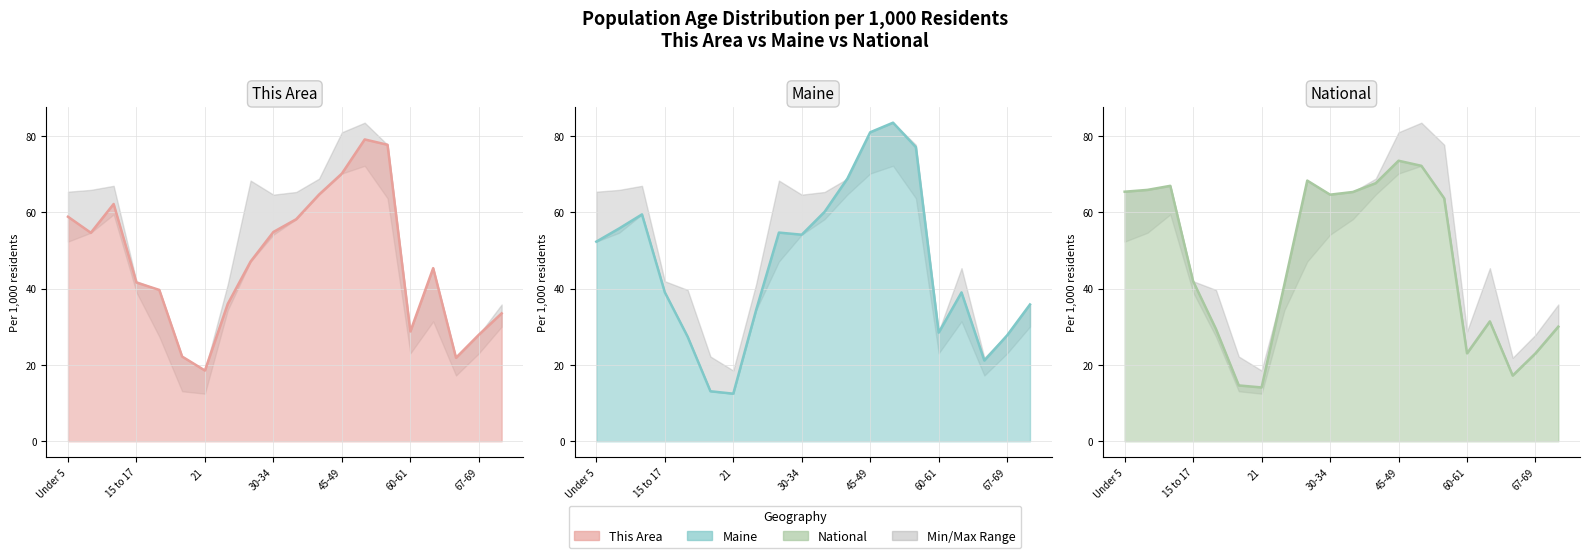

Between 60-61 and 10, which series saw the biggest shift?

National line